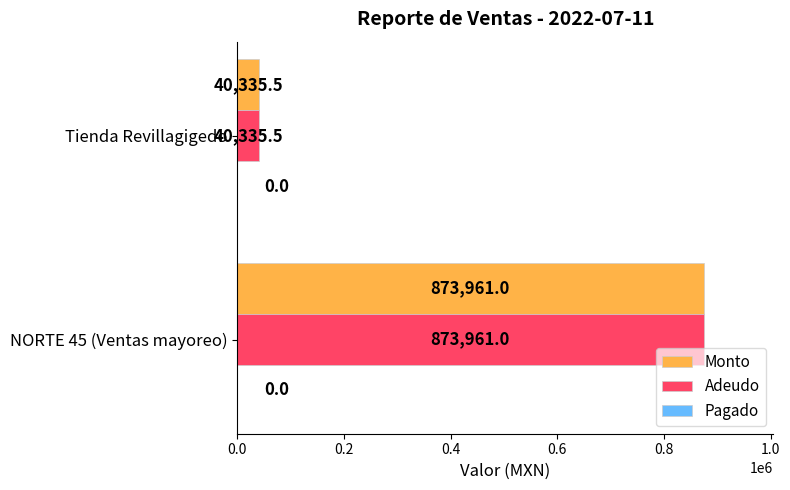

What is the total value across all series at Tienda Revillagigedo?

80671.0